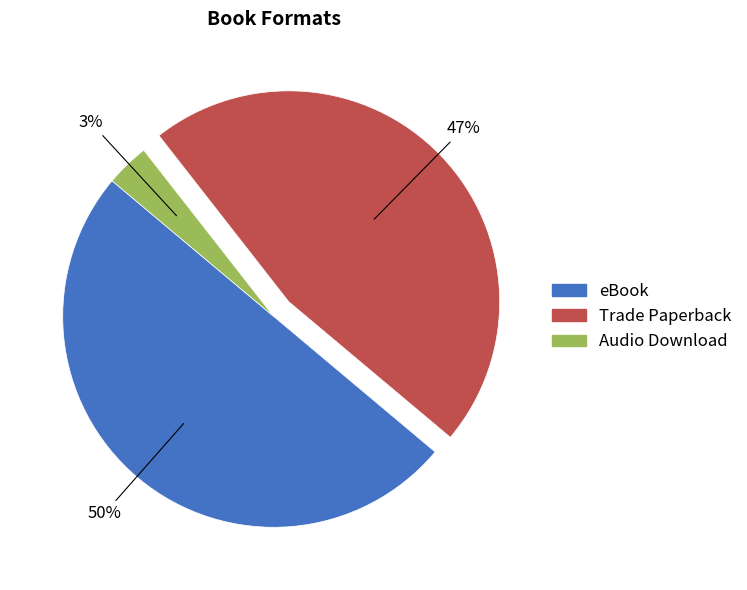

Is the sum of eBook and Trade Paperback greater than half?

Yes